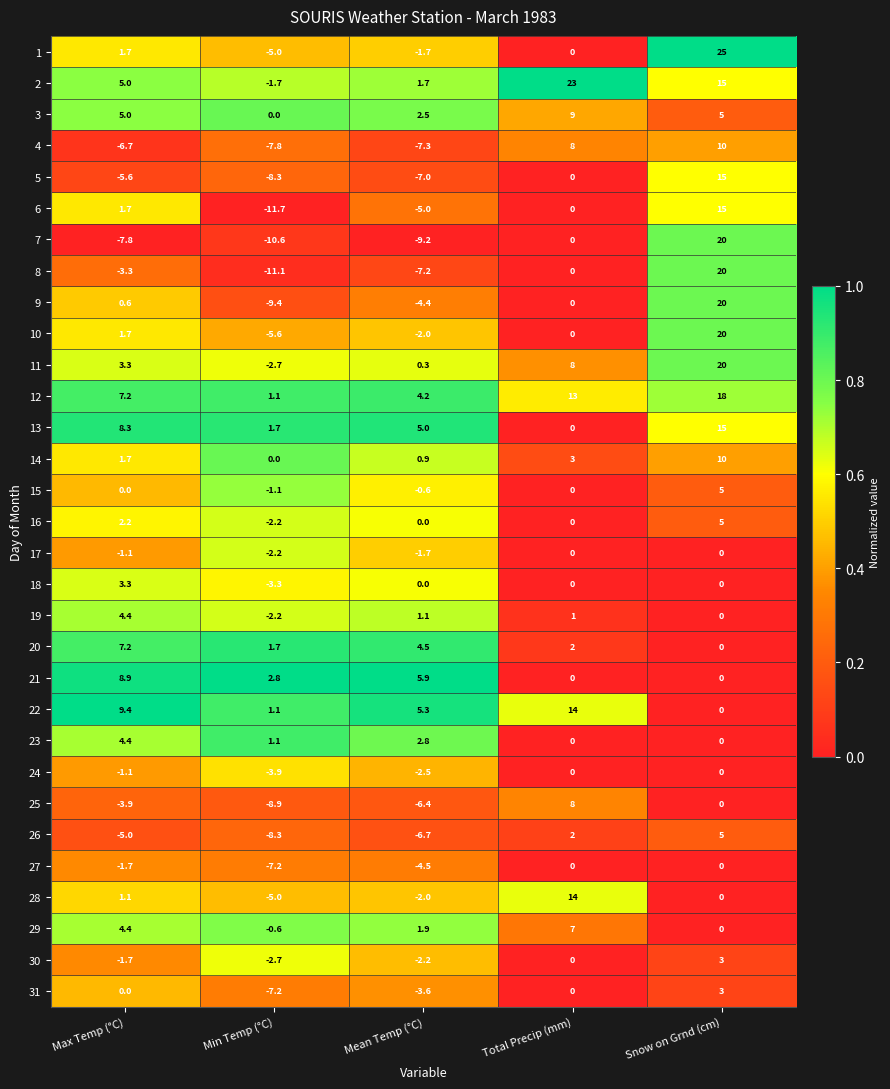

Rank the categories by 14 value from lowest to highest.

Min Temp (°C), Mean Temp (°C), Max Temp (°C), Total Precip (mm), Snow on Grnd (cm)